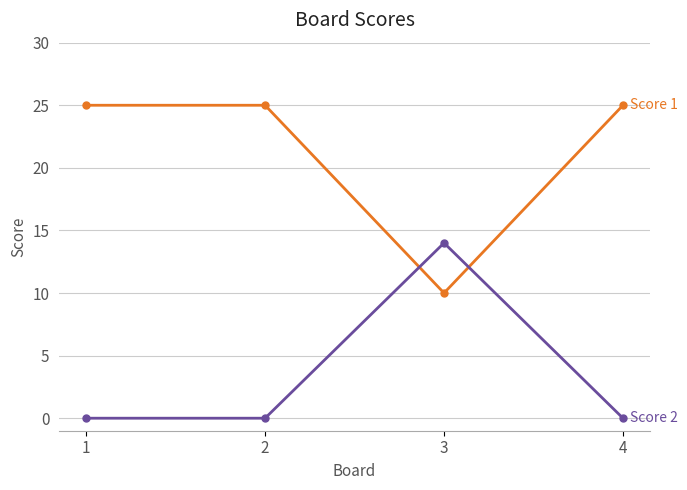

What is the total value across all series at 3?

24